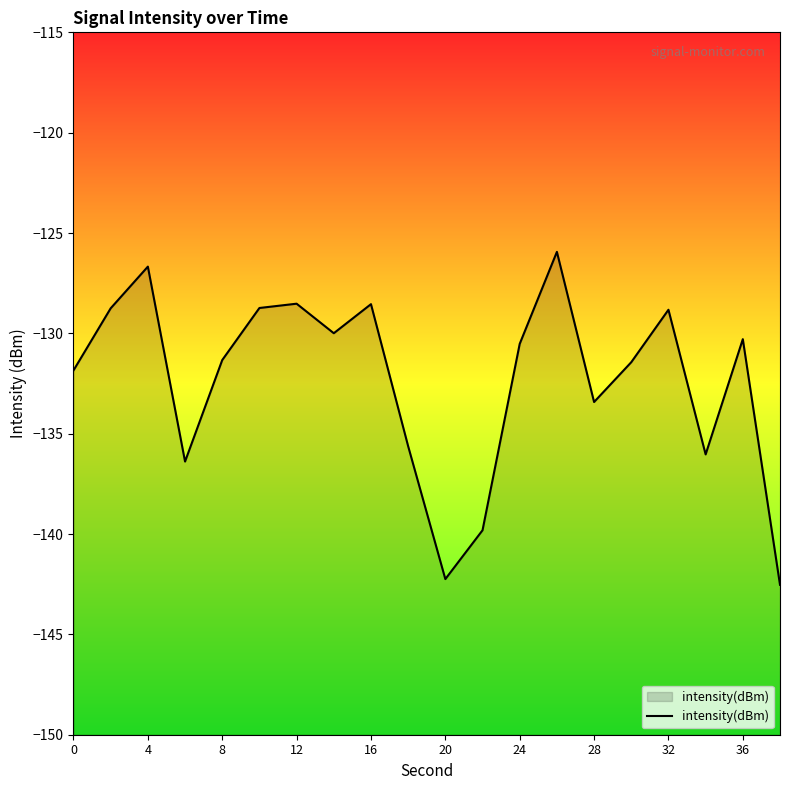

How many values exceed -130?

8